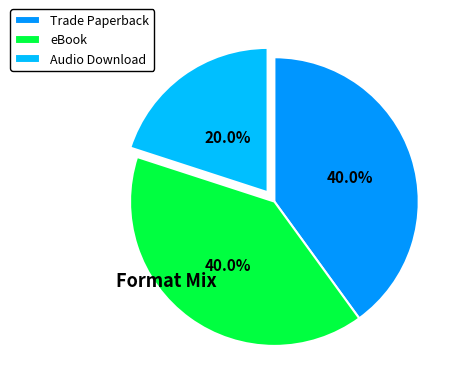

To the nearest percent, what portion does eBook represent?

40%